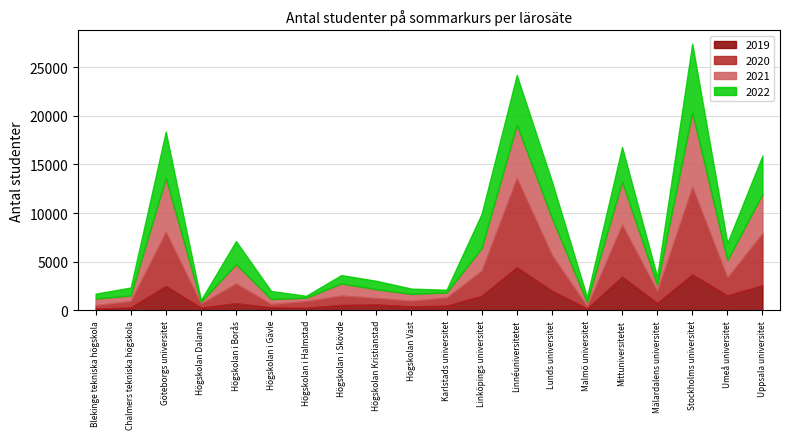

Is it true that 2022 equals 1654 at Högskolan i Borås?

False